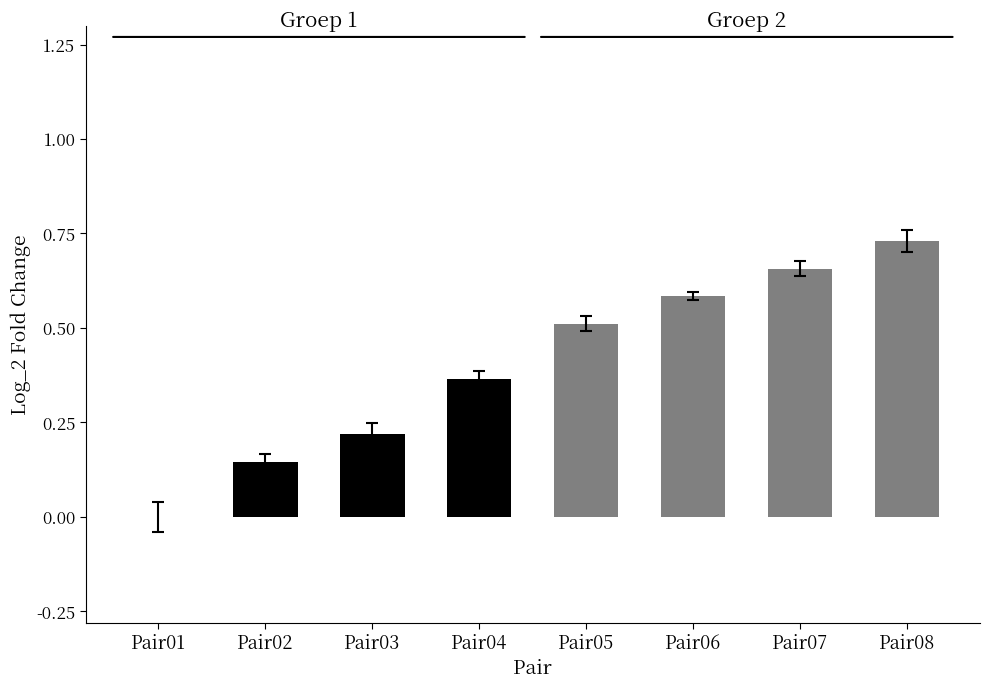

Which has a higher value, Pair06 or Pair05?

Pair06